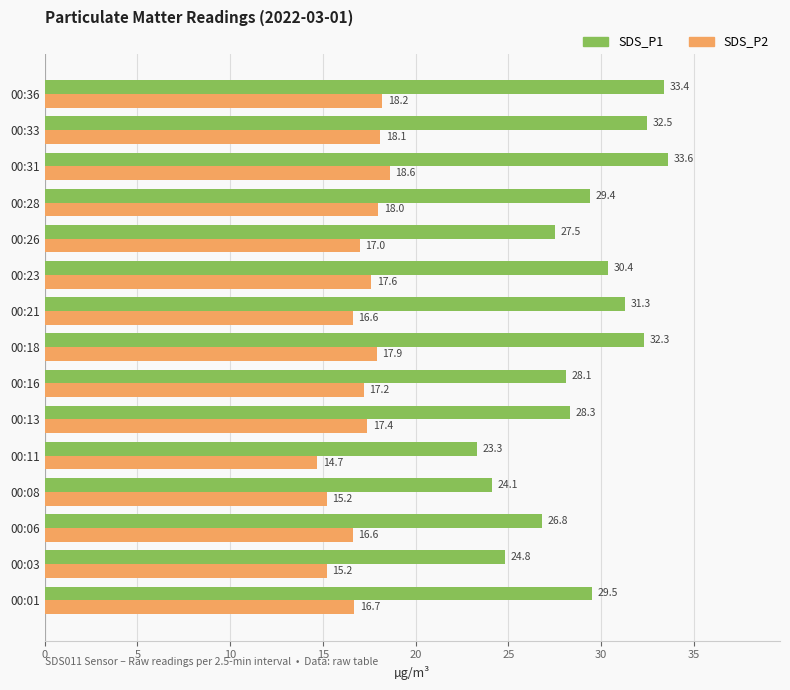

What is the smallest value displayed?

14.7